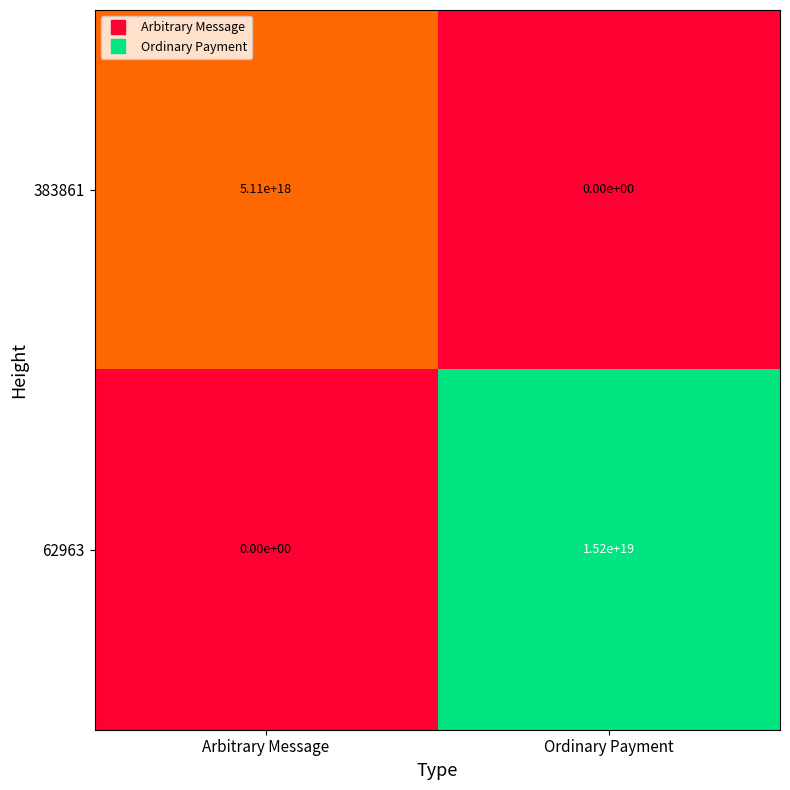

Which label corresponds to the largest value in the chart?

Ordinary Payment